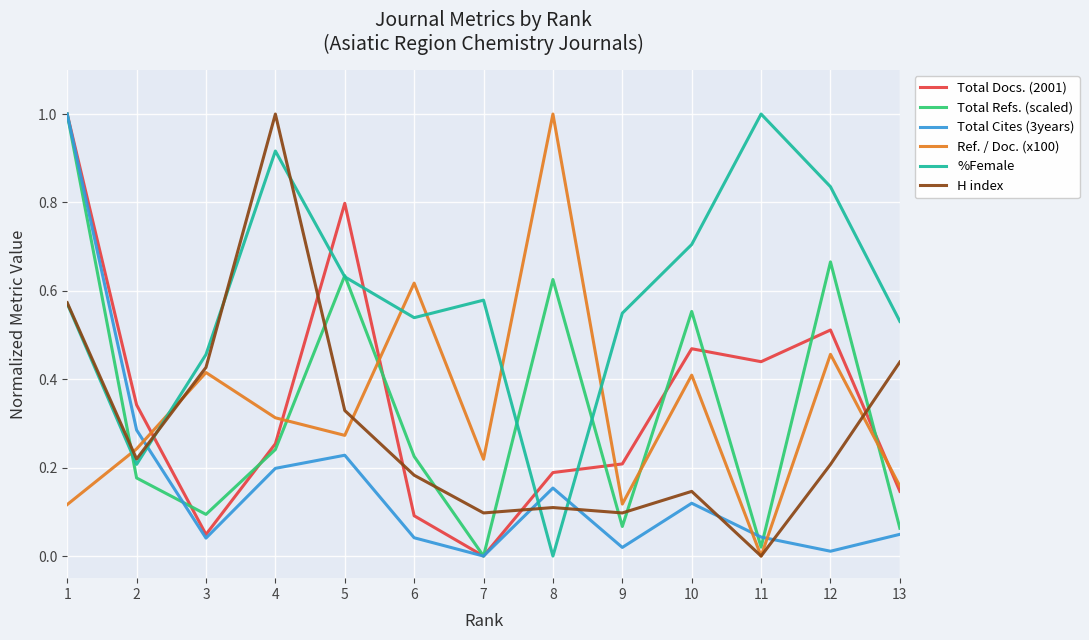

At 2, list the series in order from largest to smallest.

Total Docs. (2001), Total Cites (3years), Ref. / Doc. (x100), H index, %Female, Total Refs. (scaled)